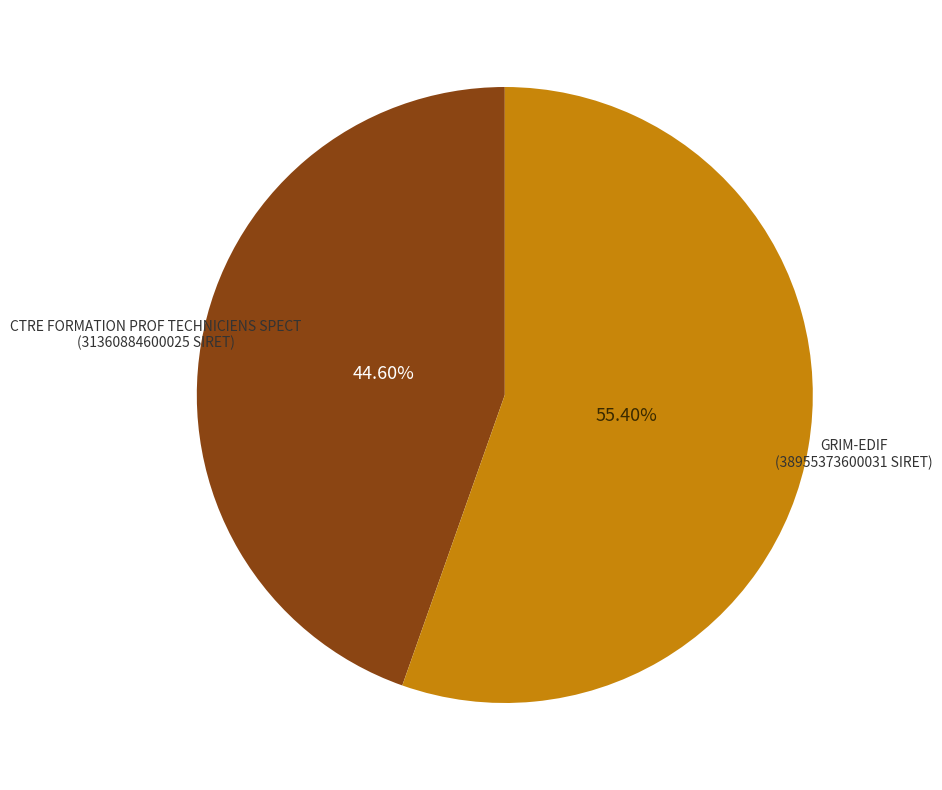

To the nearest percent, what is the average slice percentage?

50%